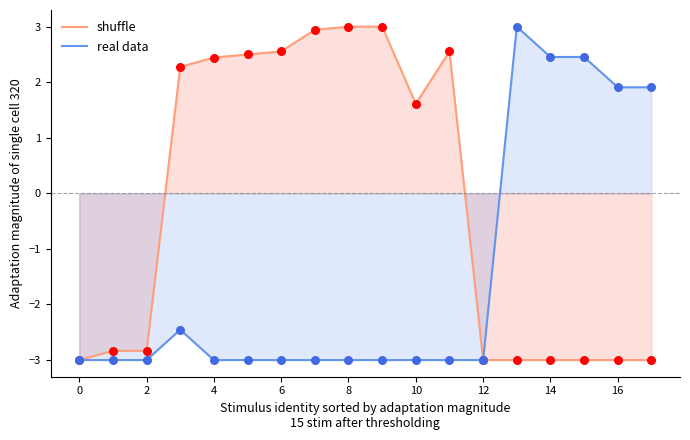

True or false: real data has a value of 3.4 at 14.

False